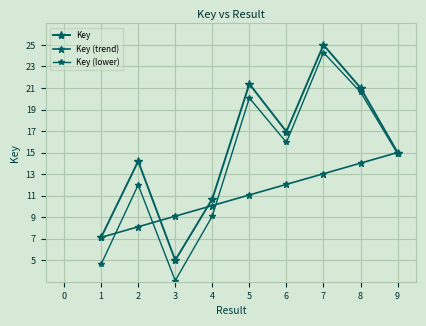

Does the chart have visible grid lines?

Yes